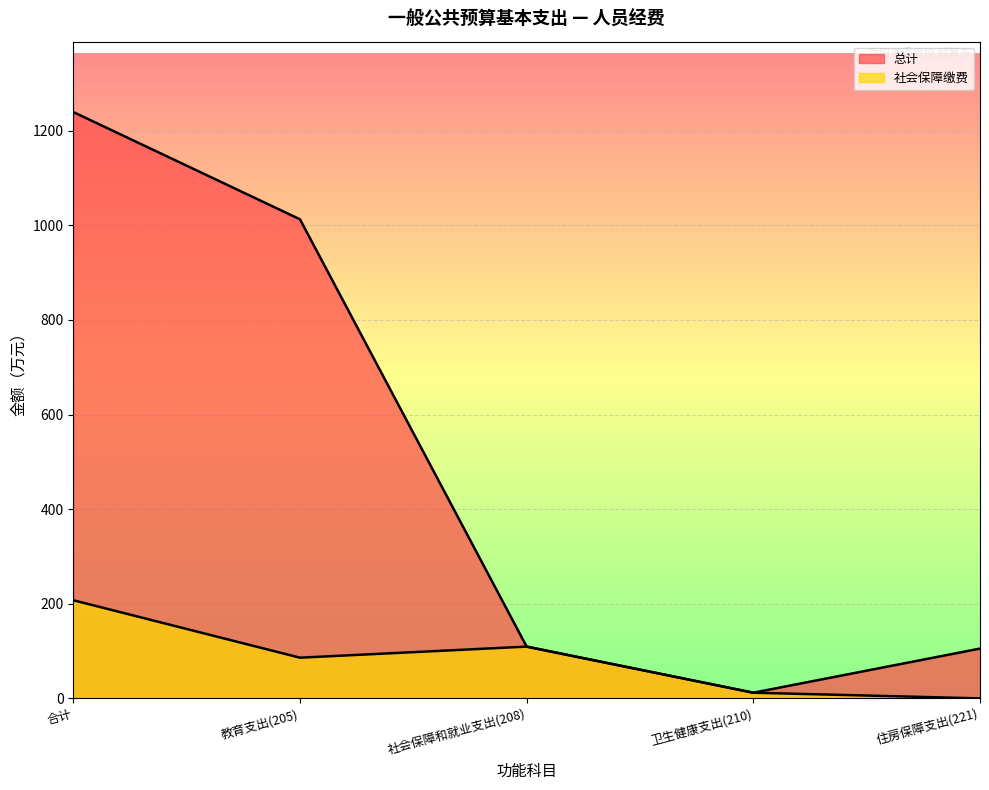

Which series has the largest range (max minus min)?

总计